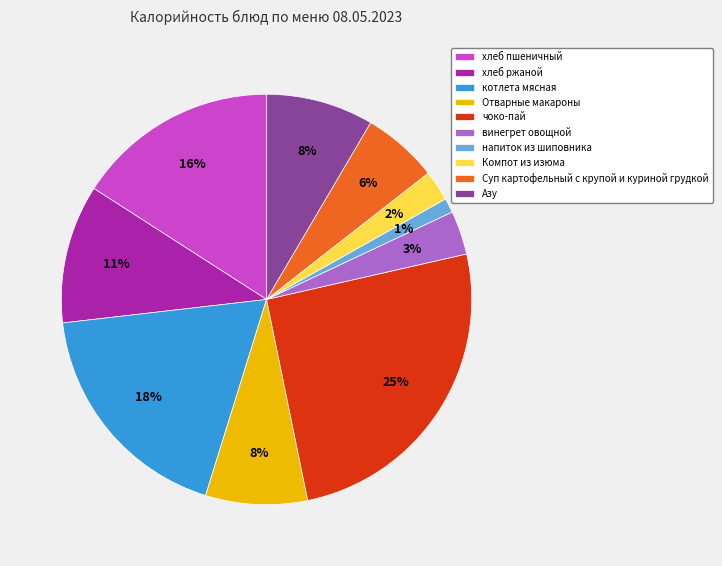

True or false: Суп картофельный с крупой и куриной грудкой accounts for 6% of the total.

True